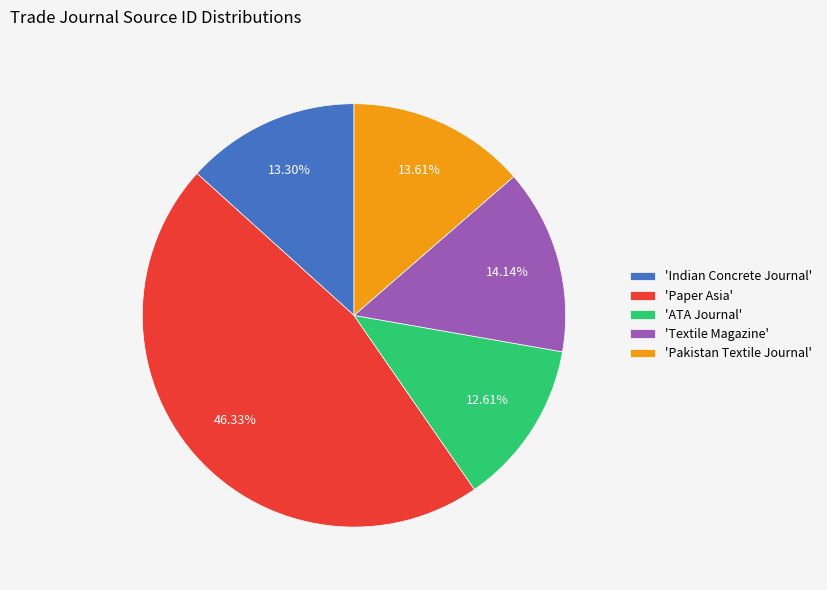

Is there a majority slice in this chart?

No